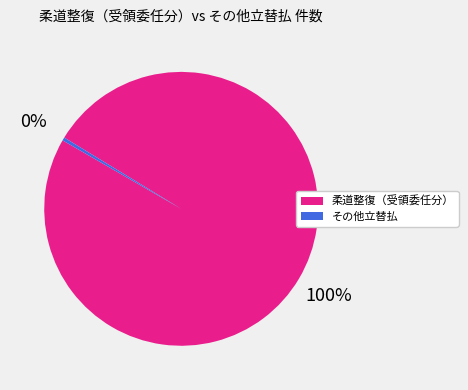

To the nearest percent, what is the average slice percentage?

50%